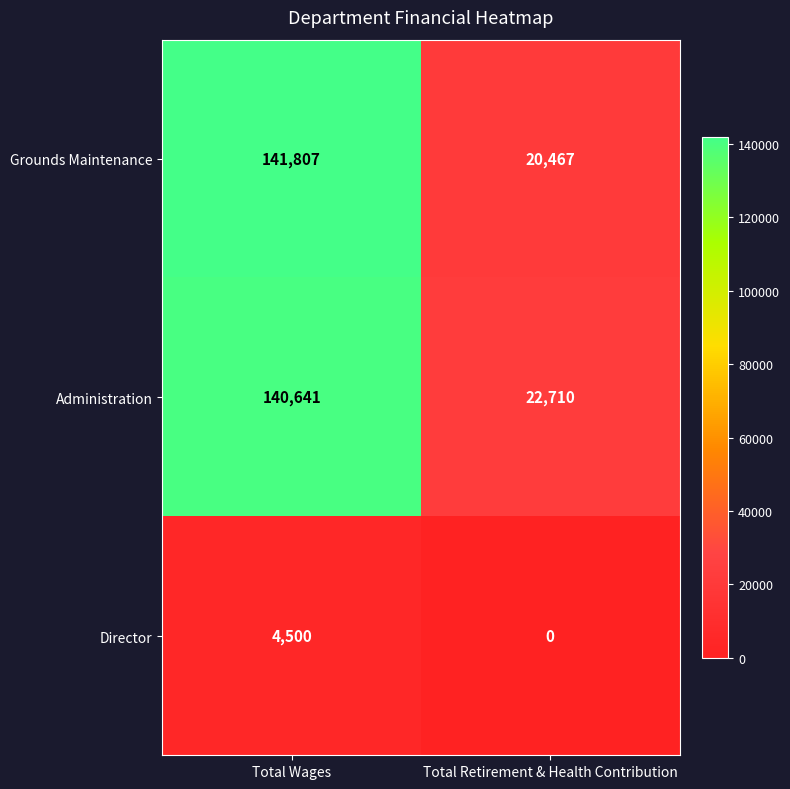

How many data points does each series have?

2